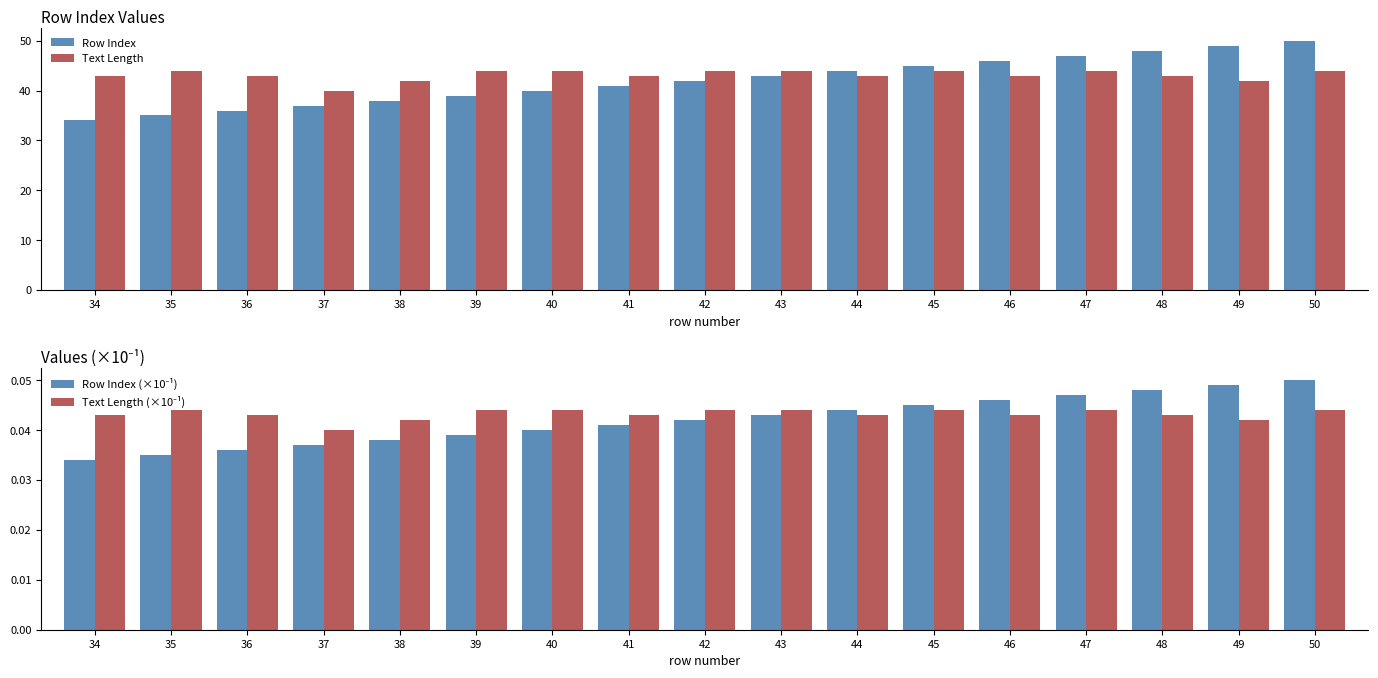

What is the approximate value of Text Length at 49?

42